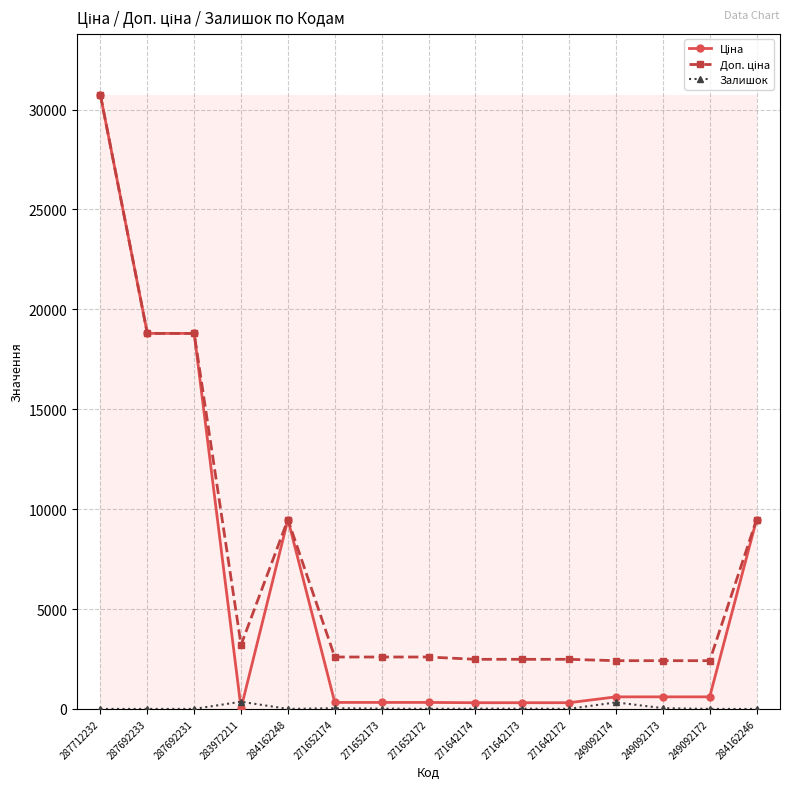

What is the maximum value shown in the chart?

30717.1